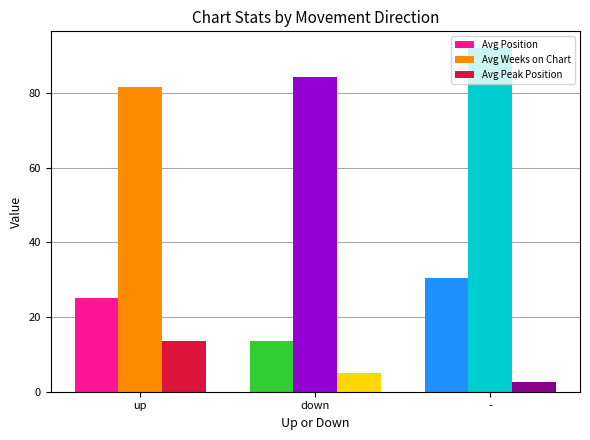

What is the label of the 1st bar from the left?

up